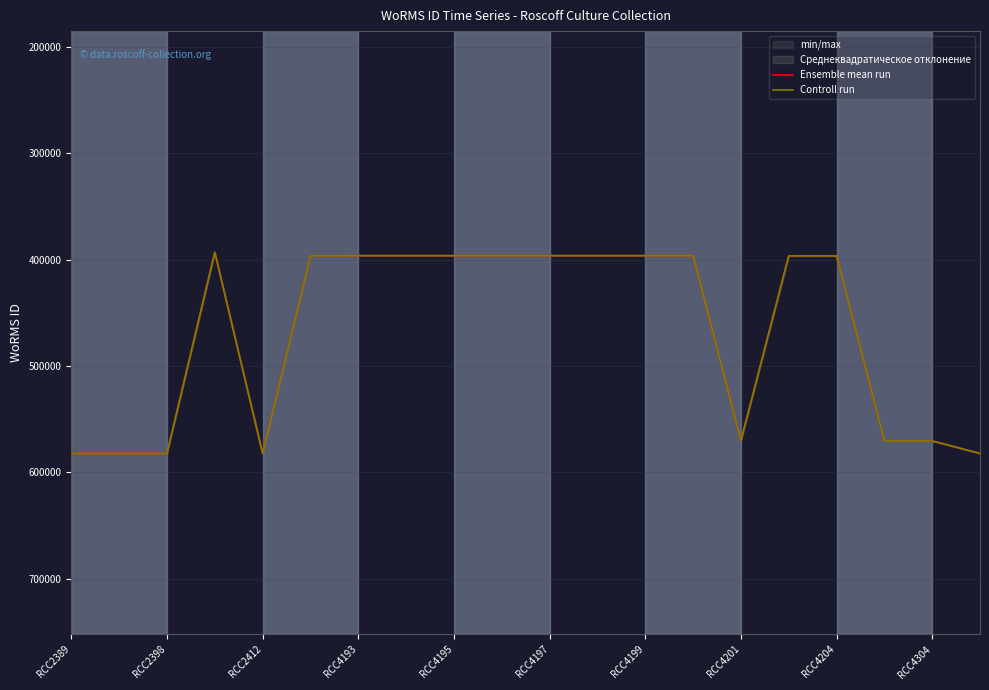

Which series changed the most between RCC2398 and 11?

Ensemble mean run